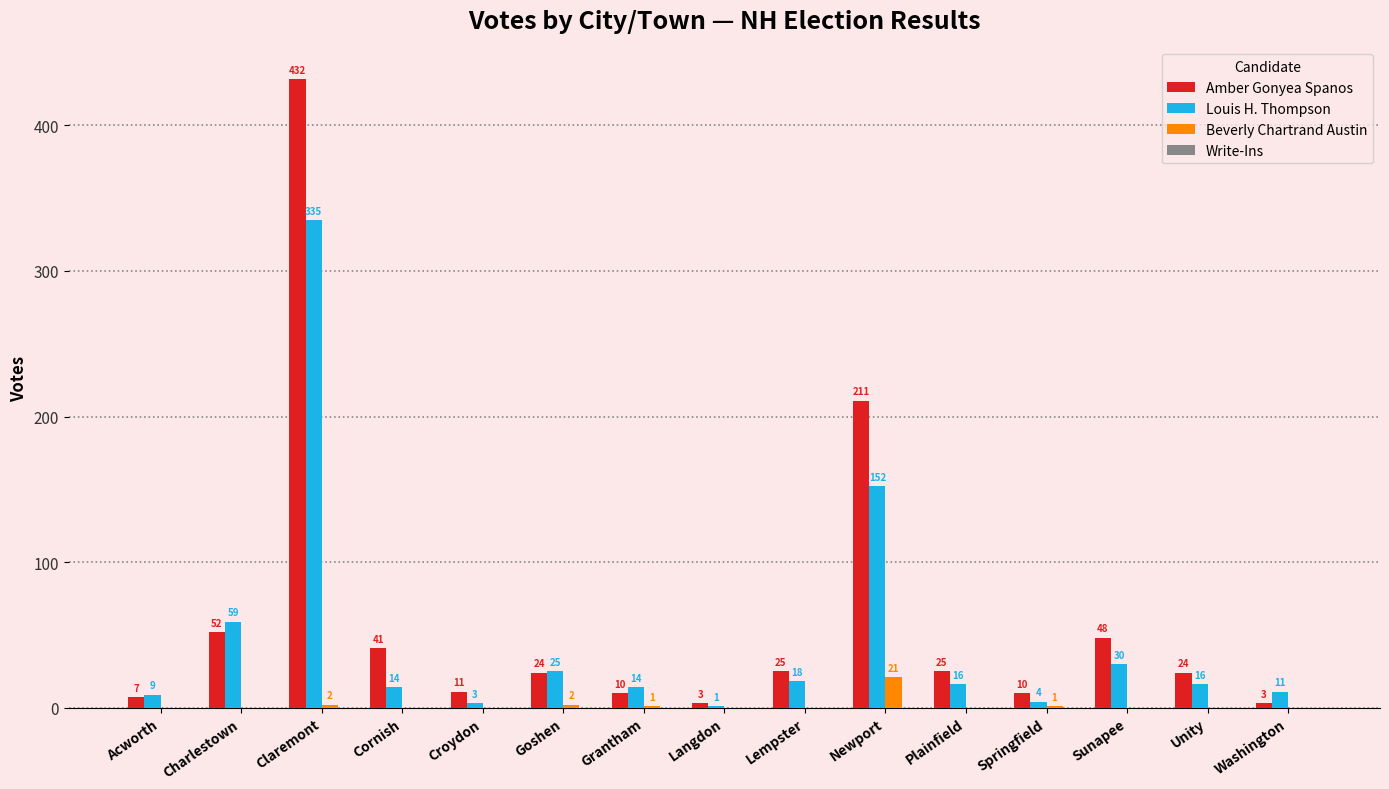

Read the Amber Gonyea Spanos value at Langdon.

3